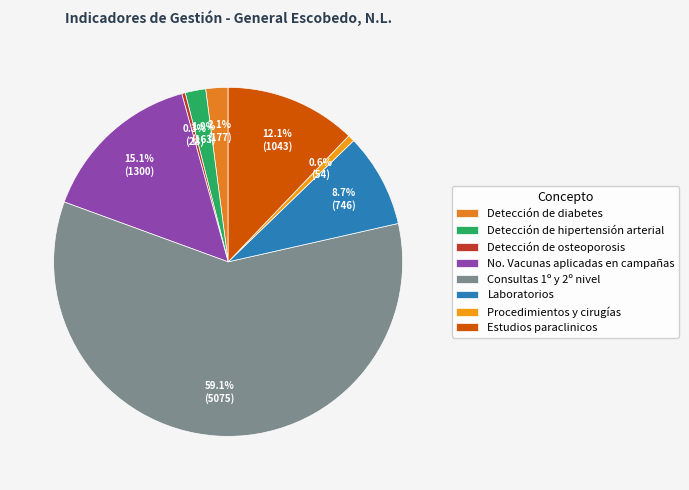

Approximately how many times larger is the value at Detección de diabetes compared to Procedimientos y cirugías?

3.3